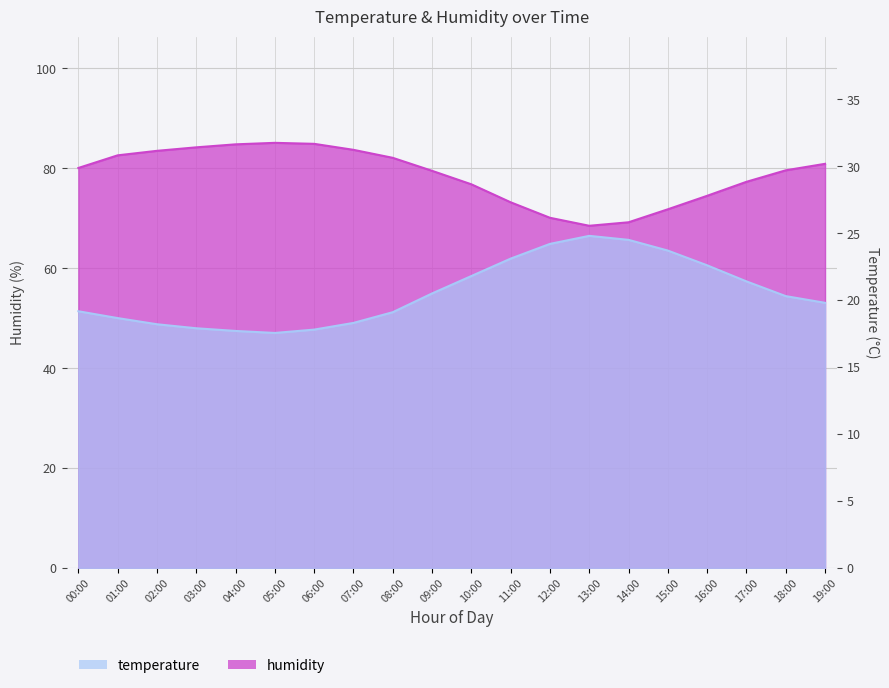

At which category does temperature reach its first local valley?

05:00